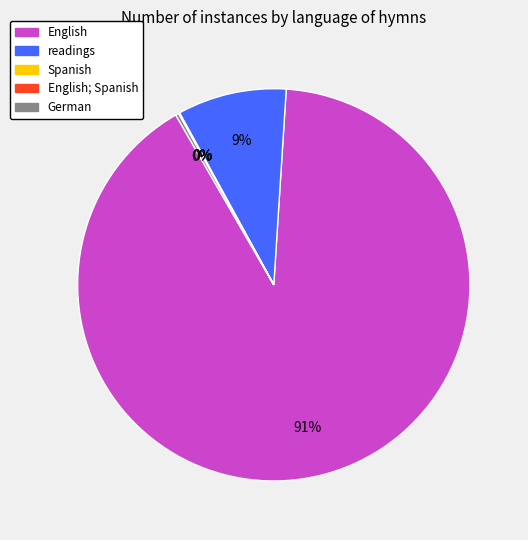

Is there any slice that represents more than half of the pie?

Yes